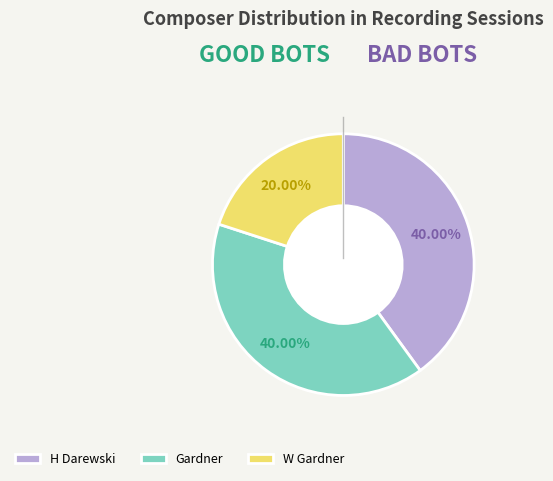

How many slices are in this pie chart?

3